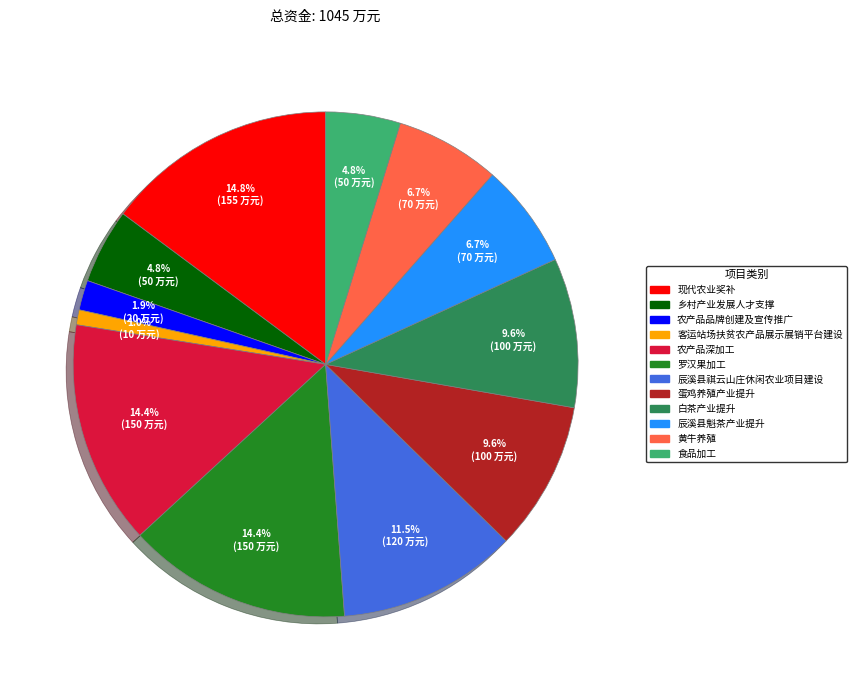

What percentage is the 罗汉果加工 slice, to the nearest percent?

14%